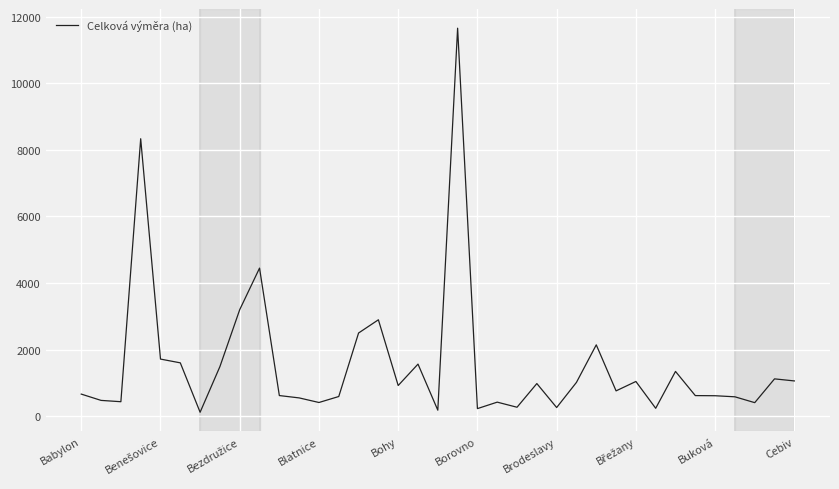

What is the greatest value displayed?

11651.1